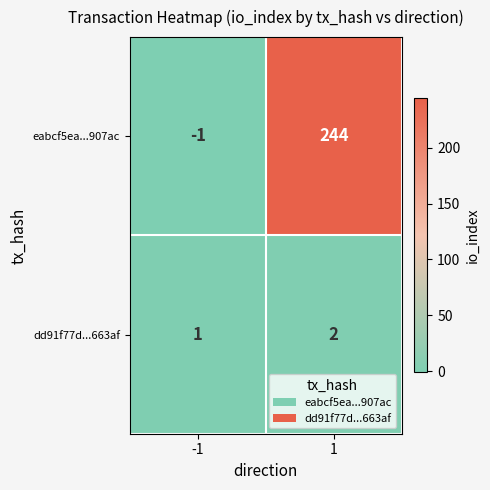

What is the smallest value displayed?

-1